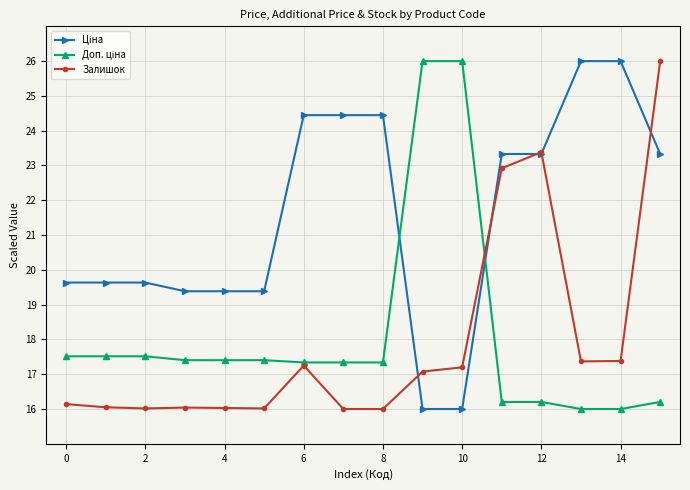

What is the minimum value for Залишок?

16.0